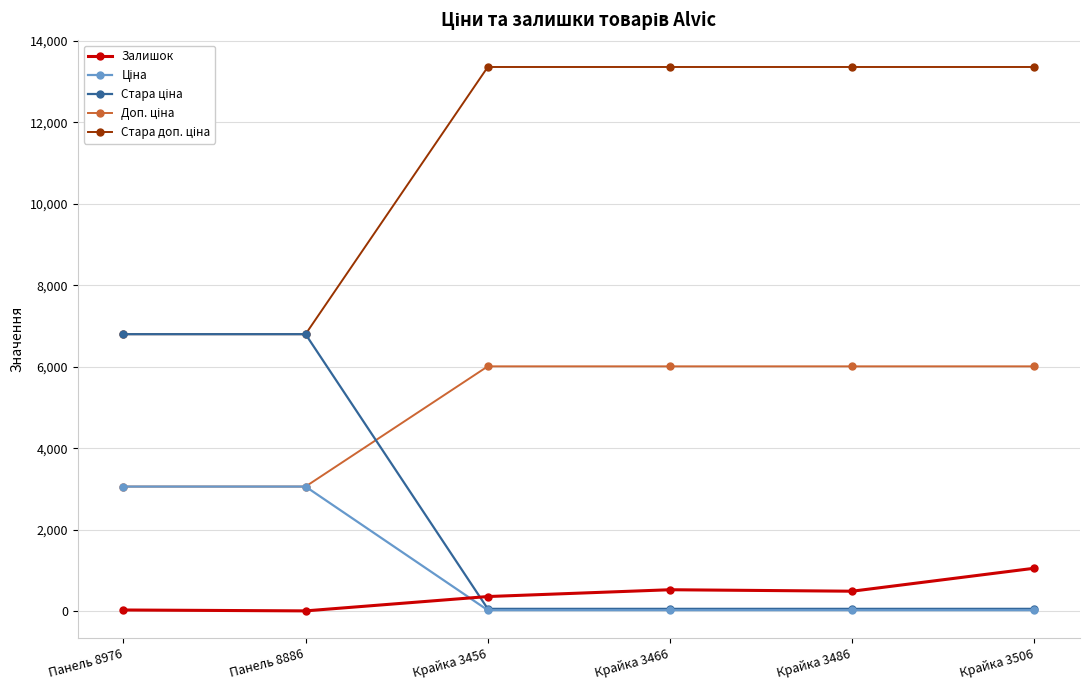

What is the maximum value shown in the chart?

13356.0